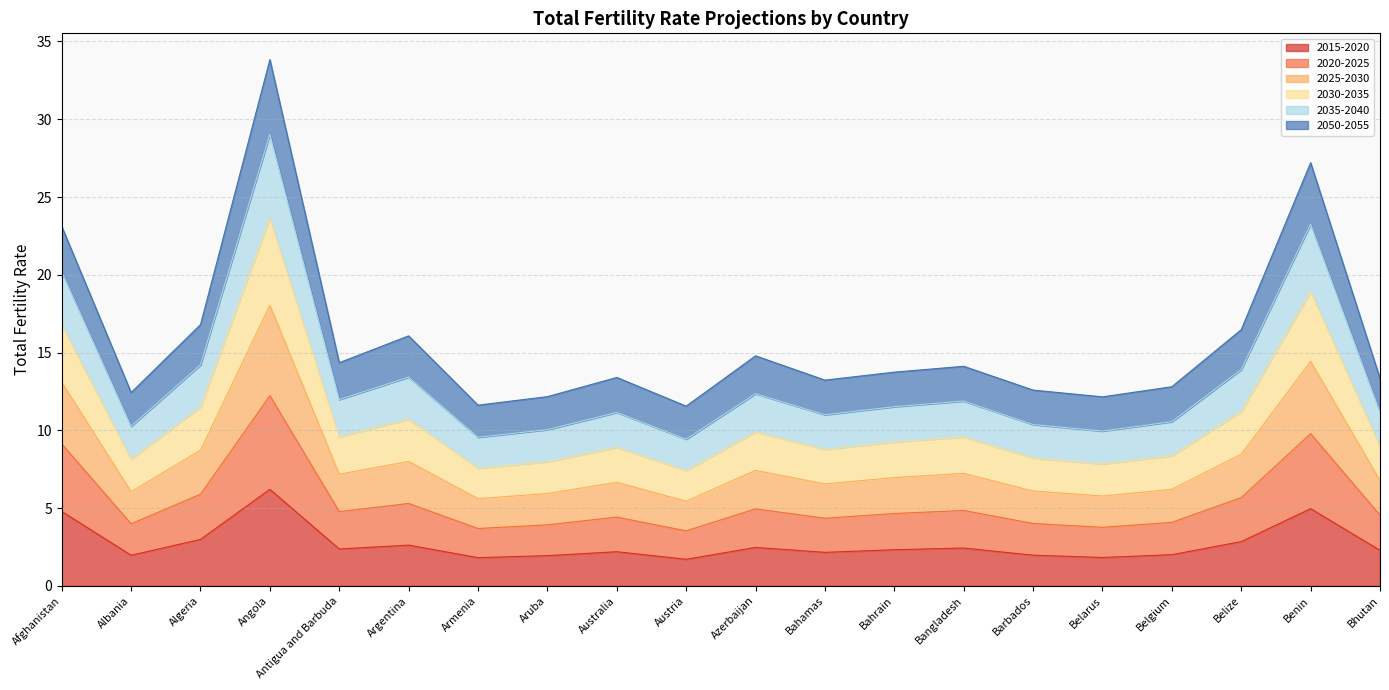

At which label does 2015-2020 reach its peak?

Angola